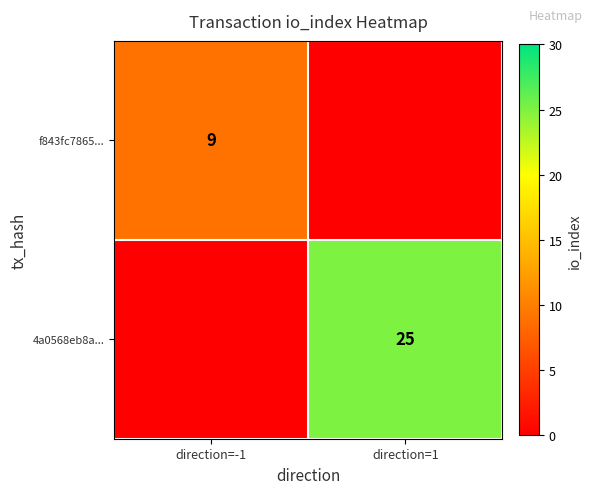

The 4a0568eb8a... series shows 41 at direction=1. True or false?

False